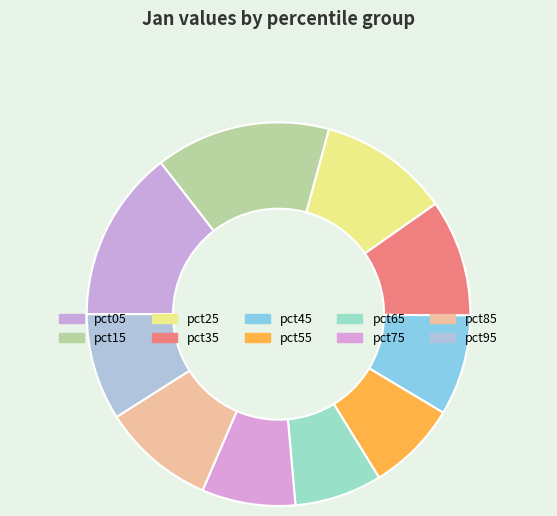

What portion of the pie excludes pct15?

85.2%